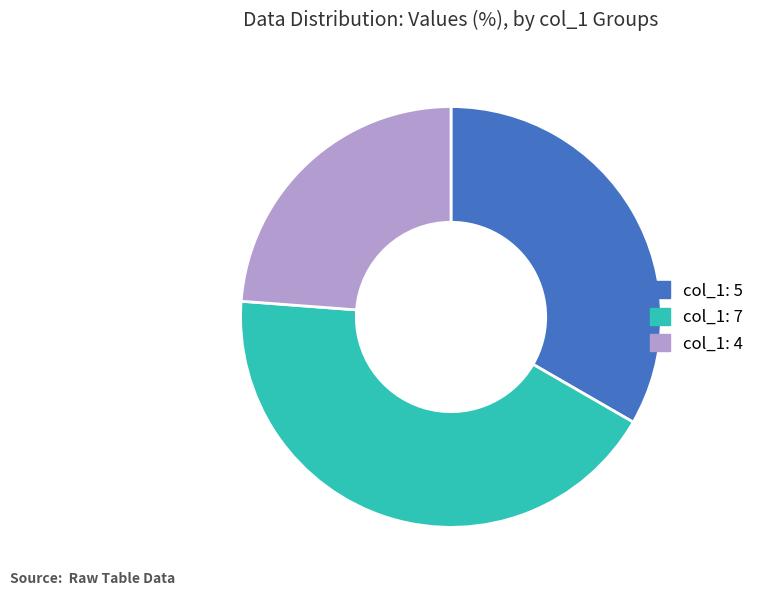

Rank the categories by value from lowest to highest.

col_1: 4, col_1: 5, col_1: 7